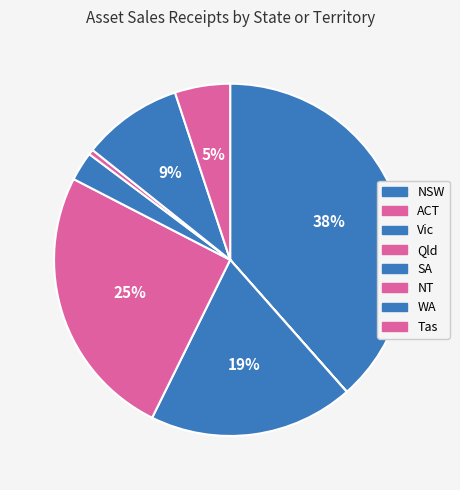

The Vic slice represents 19% of the pie. True or false?

True